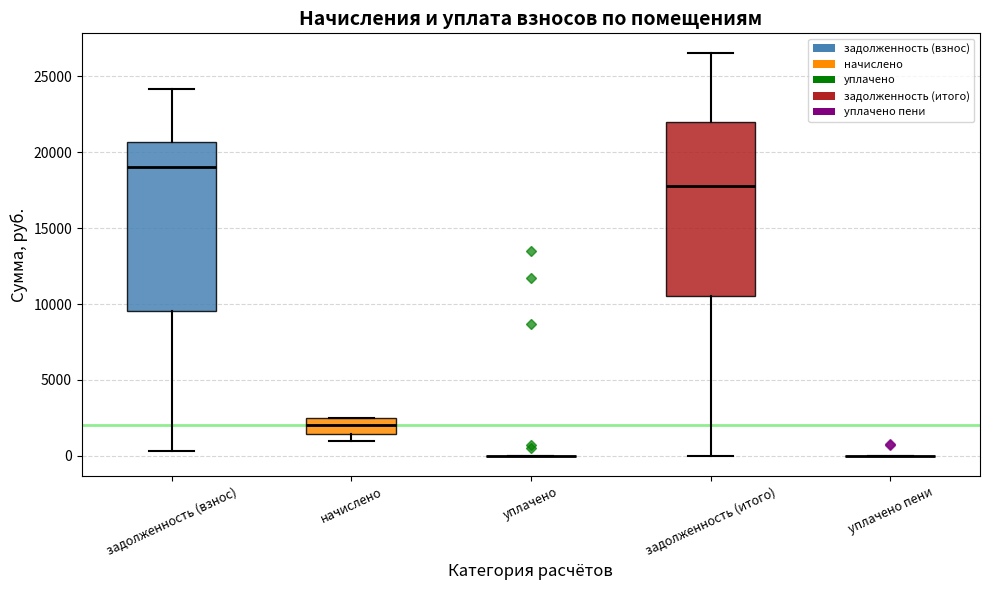

Reading left to right, transcribe this box plot: for each box, give where its median line is, the range the box spans, and where its two whiskers end, as read against the y-axis. The values are not printed on the chart, so give them approximately, as read against the axis.

задолженность (взнос): median 19000, box 9500 to 20500, whiskers 500 to 24000
начислено: median 2000, box 1500 to 2500, whiskers 1000 to 2500
уплачено: box collapsed to a line at 0, whiskers 0 to 0
задолженность (итого): median 18000, box 10500 to 22000, whiskers 0 to 26500
уплачено пени: box collapsed to a line at 0, whiskers 0 to 0